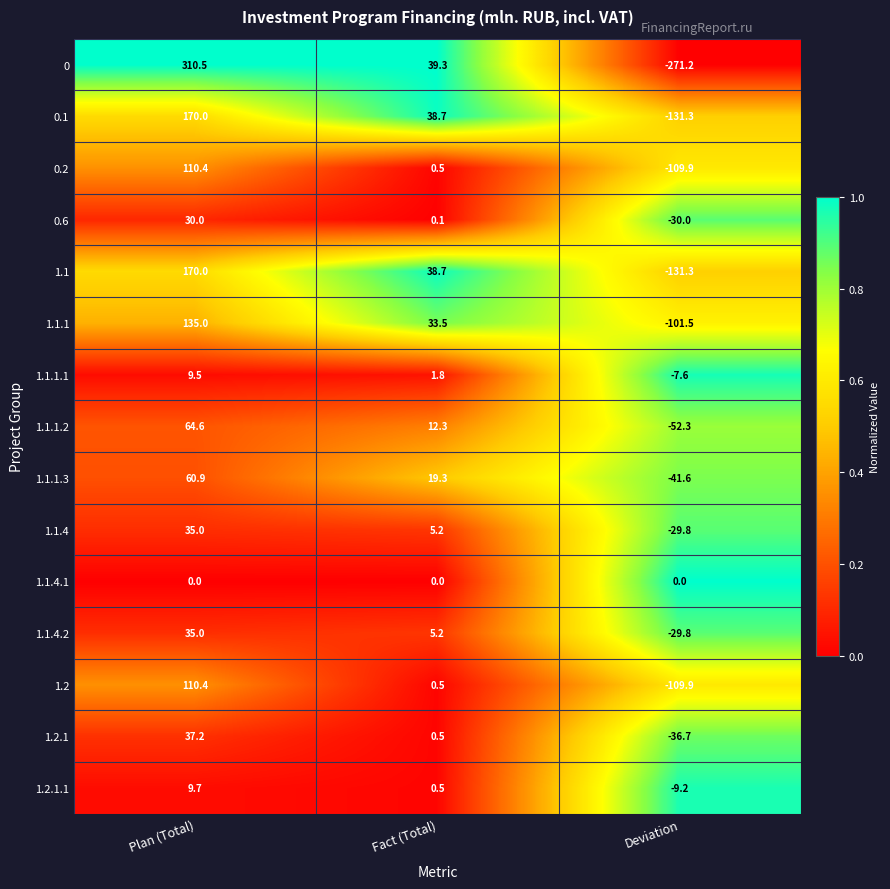

What is the average value of the 1.2.1.1 series?

0.3